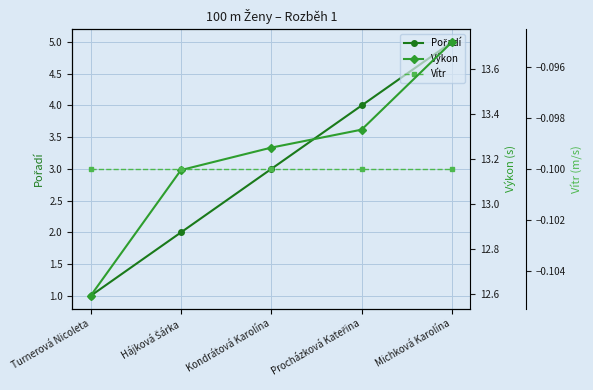

What is the difference between the highest and lowest values at Procházková Kateřina?

13.4